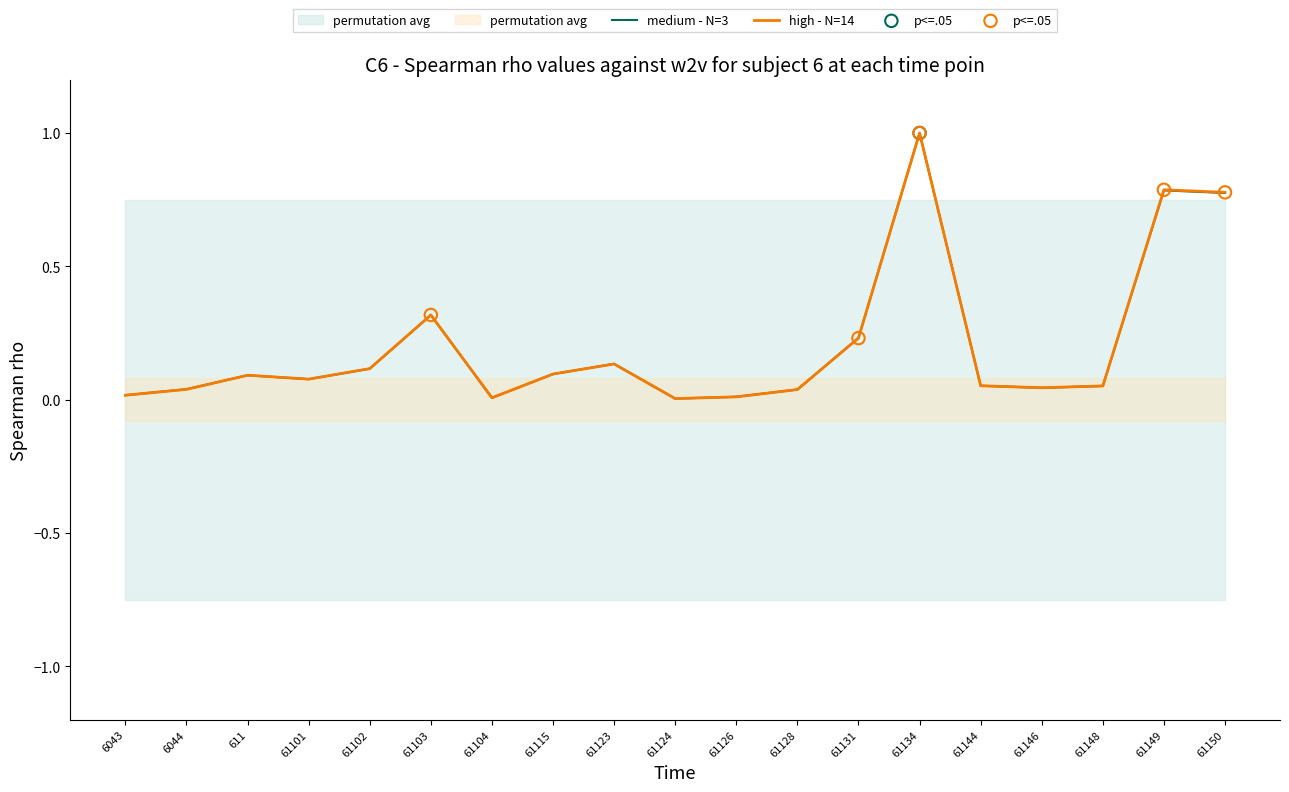

Which series contains the highest Y value?

TB (medium - N=3)